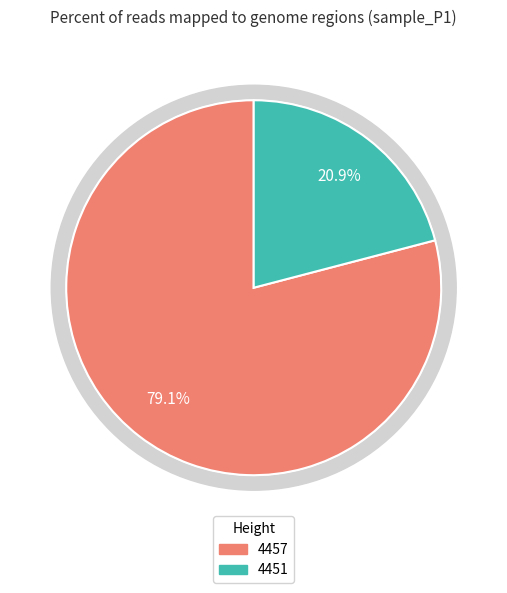

What percentage is the 4451 slice, to the nearest percent?

21%